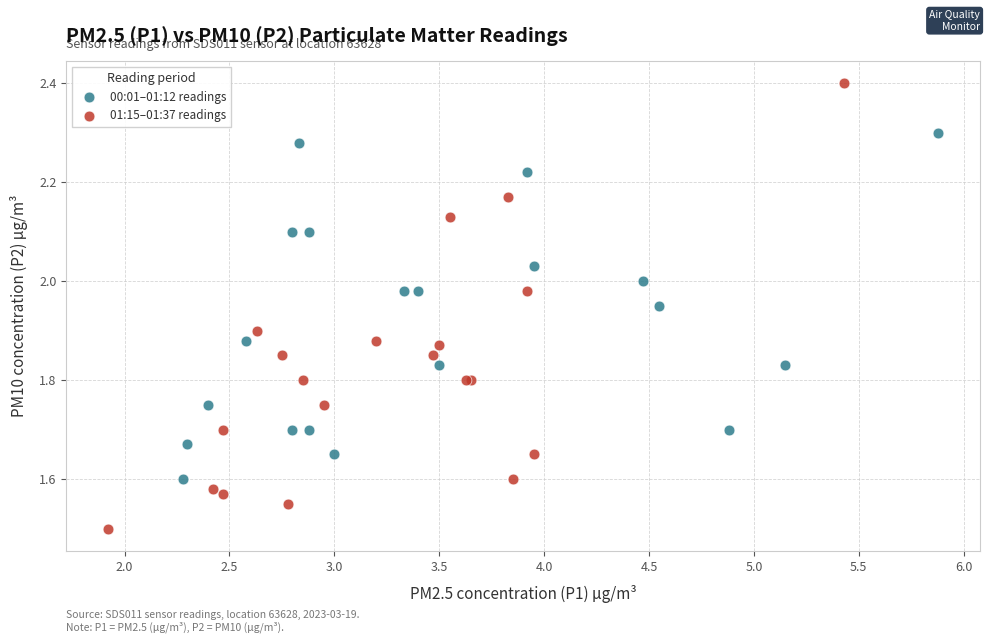

Which series reaches the maximum Y coordinate?

01:15–01:37 readings